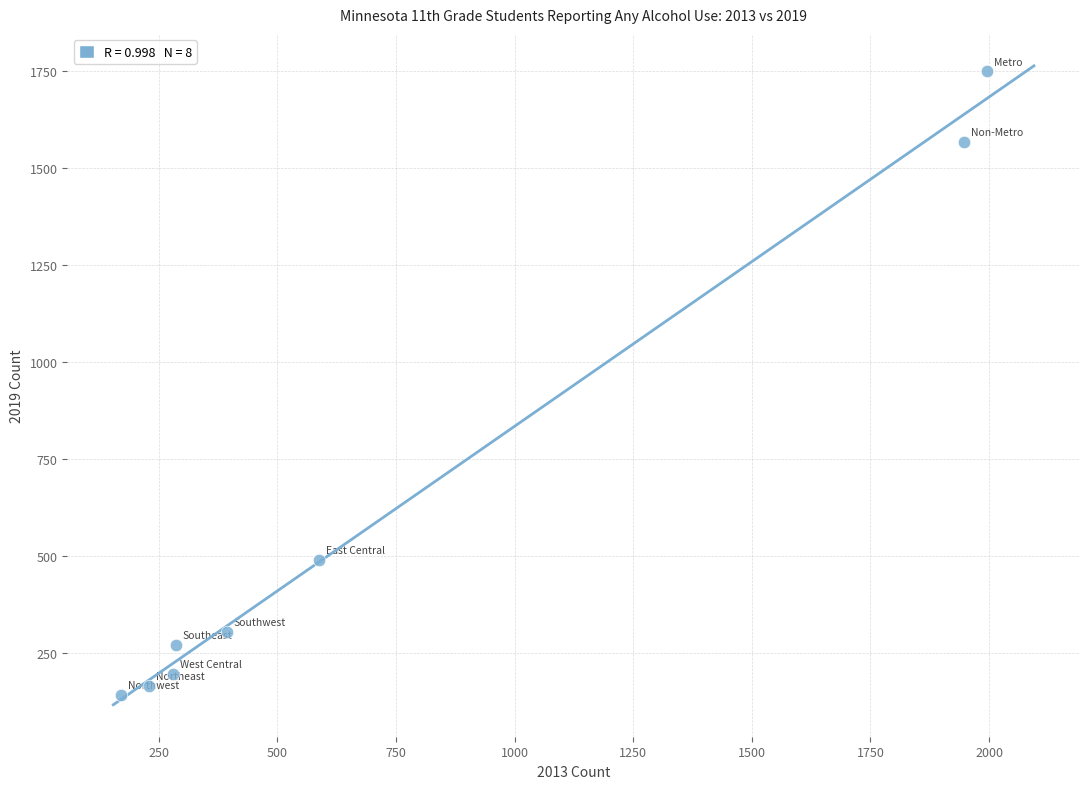

What Y value in the scatter plot is closest to 945?

490